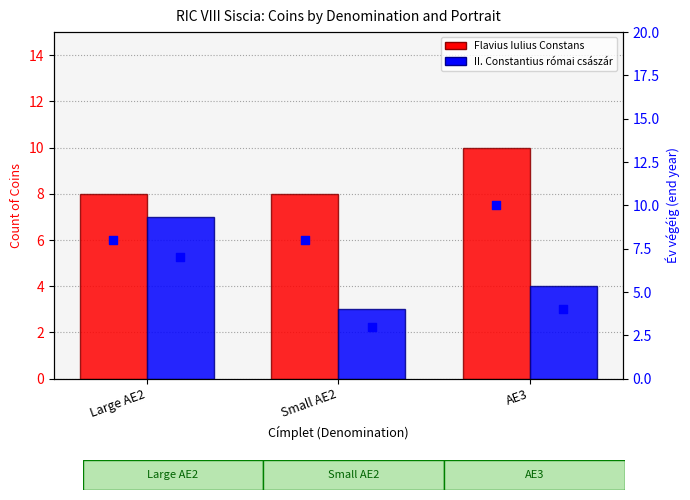

What are all the series names shown in the legend?

Flavius Iulius Constans, II. Constantius római császár